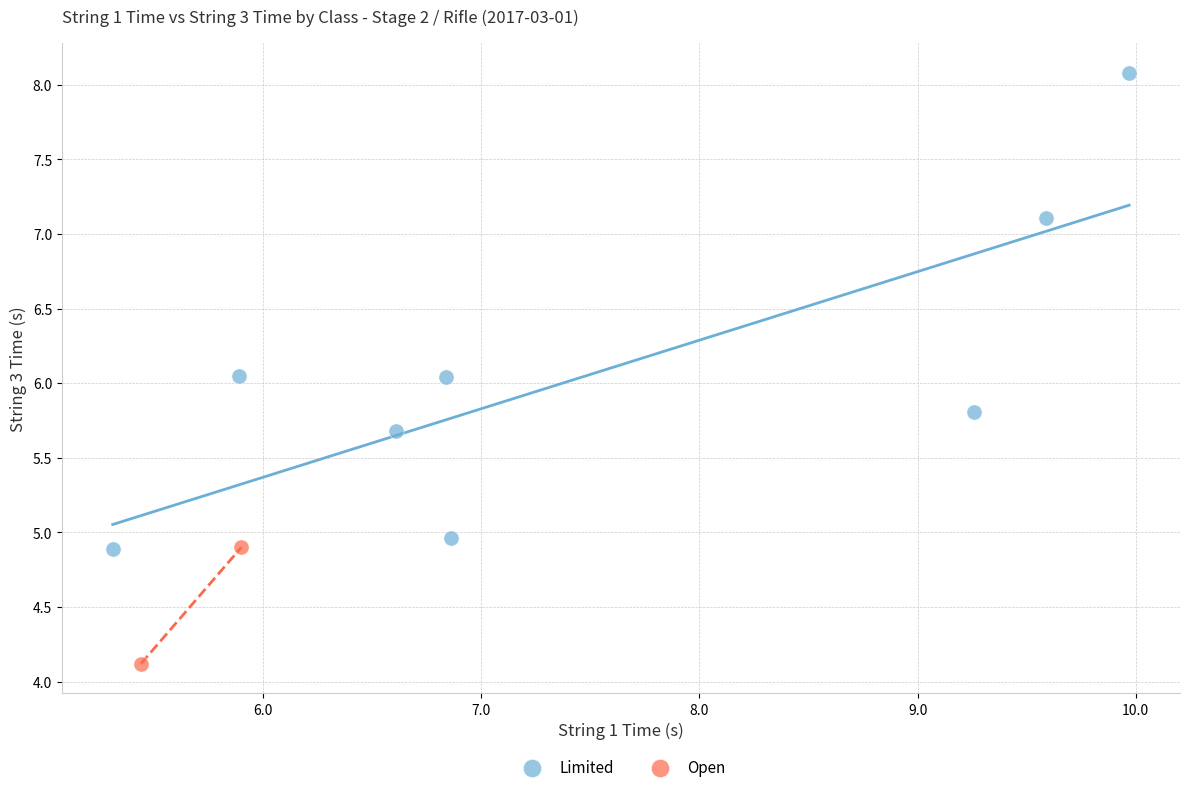

What are all the series names shown in the legend?

Limited, Open